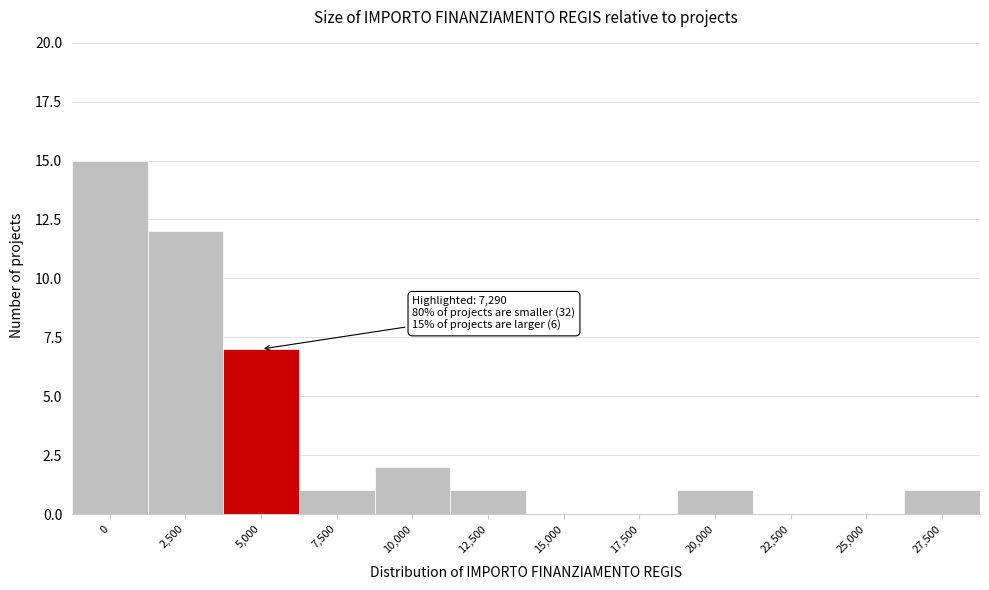

Reading left to right, list all the values displayed in this chart.

0=15	2,500=12	5,000=7	7,500=1	10,000=2	12,500=1	15,000=0	17,500=0	20,000=1	22,500=0	25,000=0	27,500=1